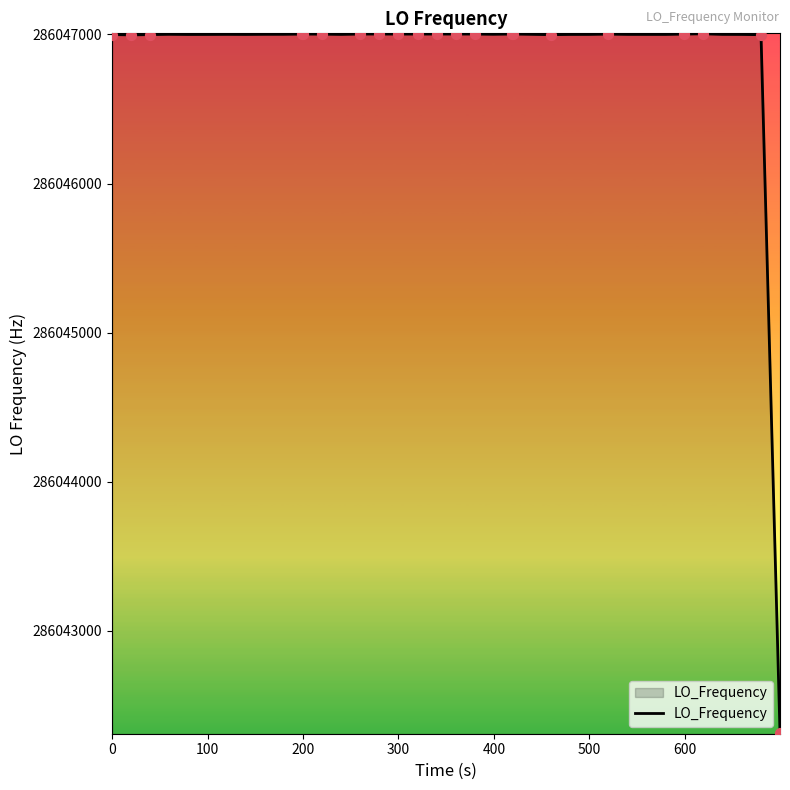

What is the maximum value shown in the chart?

286047004.4